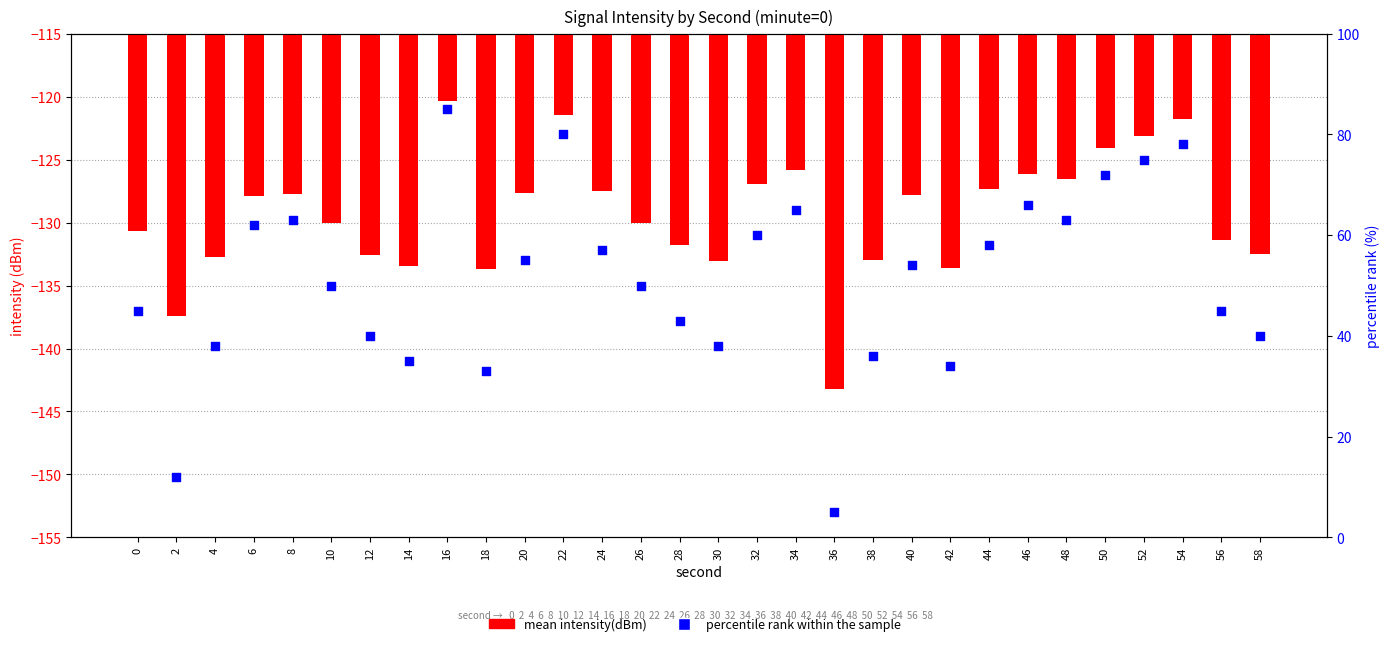

Which series has the largest total across all categories?

percentile rank within the sample